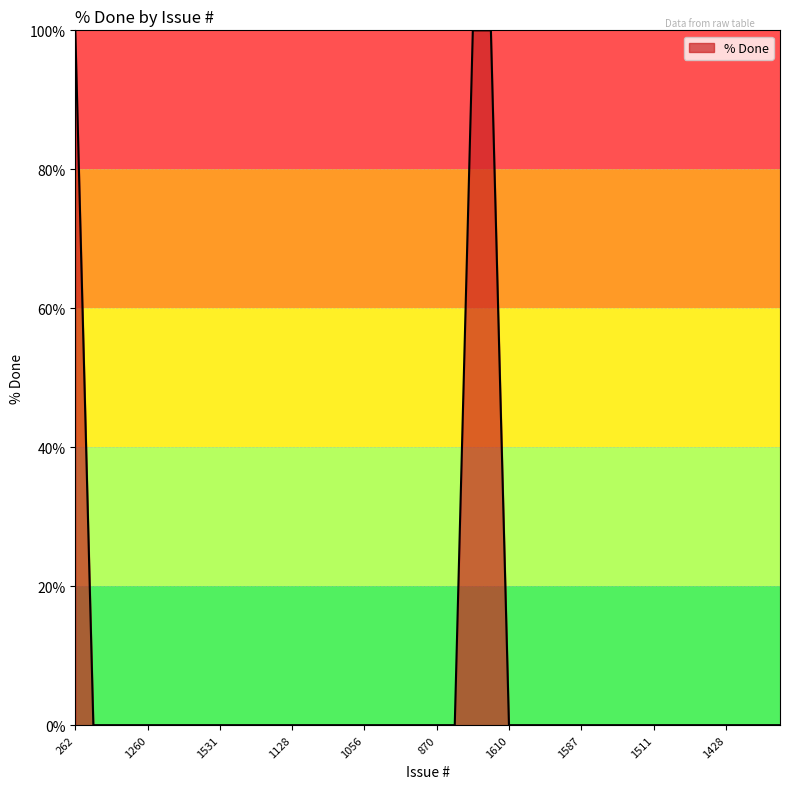

What is the difference between the maximum and minimum values?

100